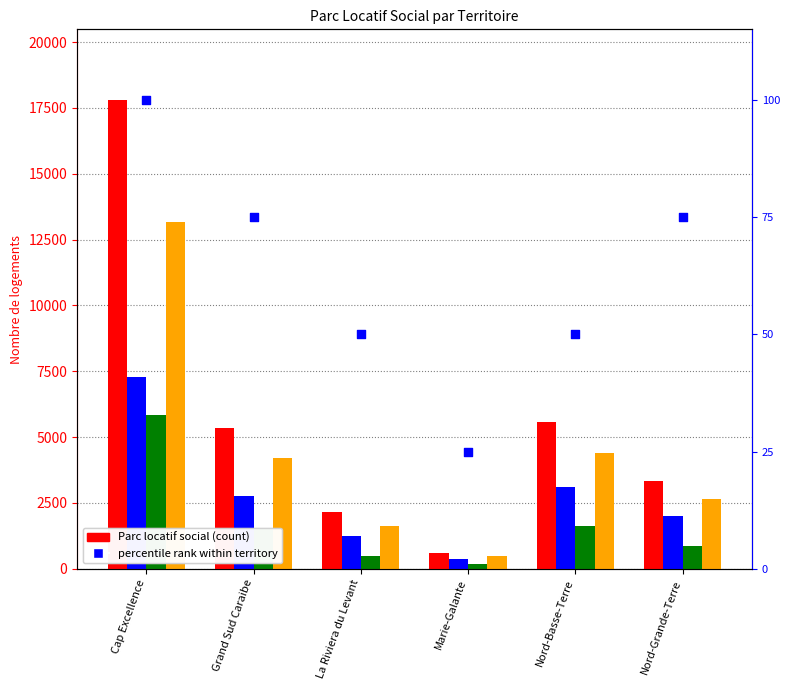

Which series contains the lowest Y value?

T4